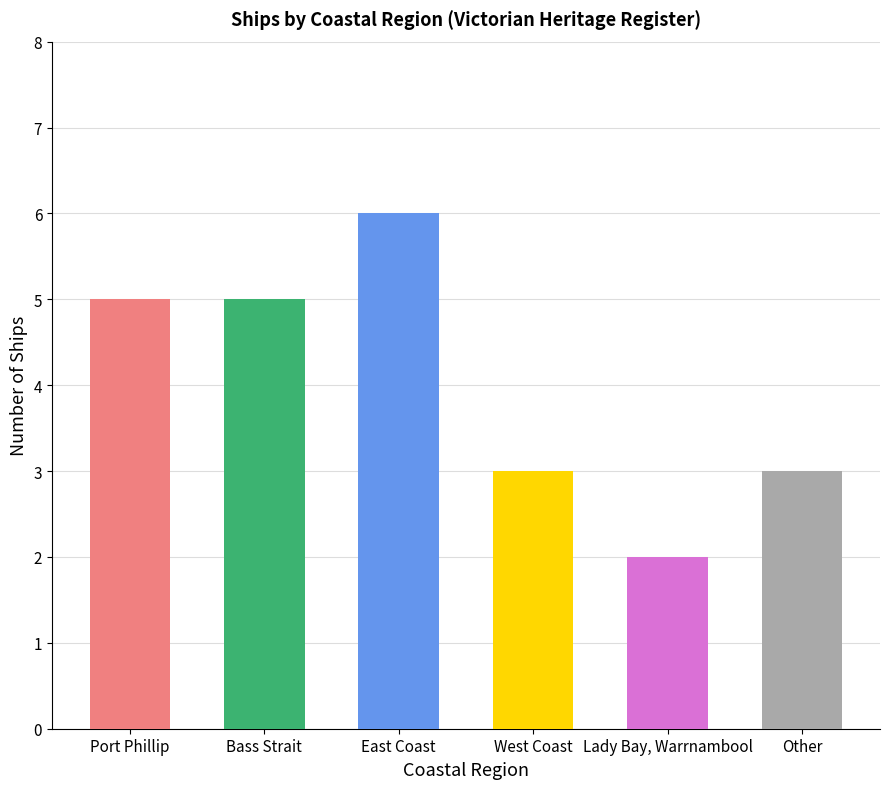

What is the difference between the maximum and minimum values?

4